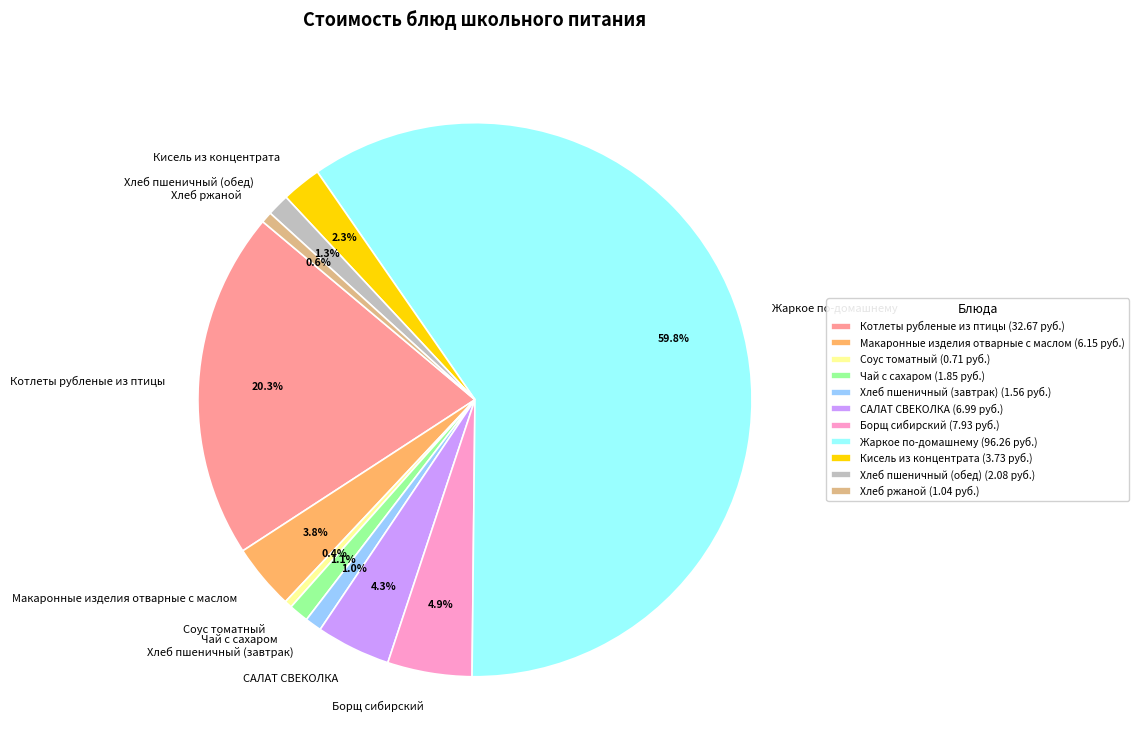

To the nearest percent, what percentage of the pie is Борщ сибирский?

5%